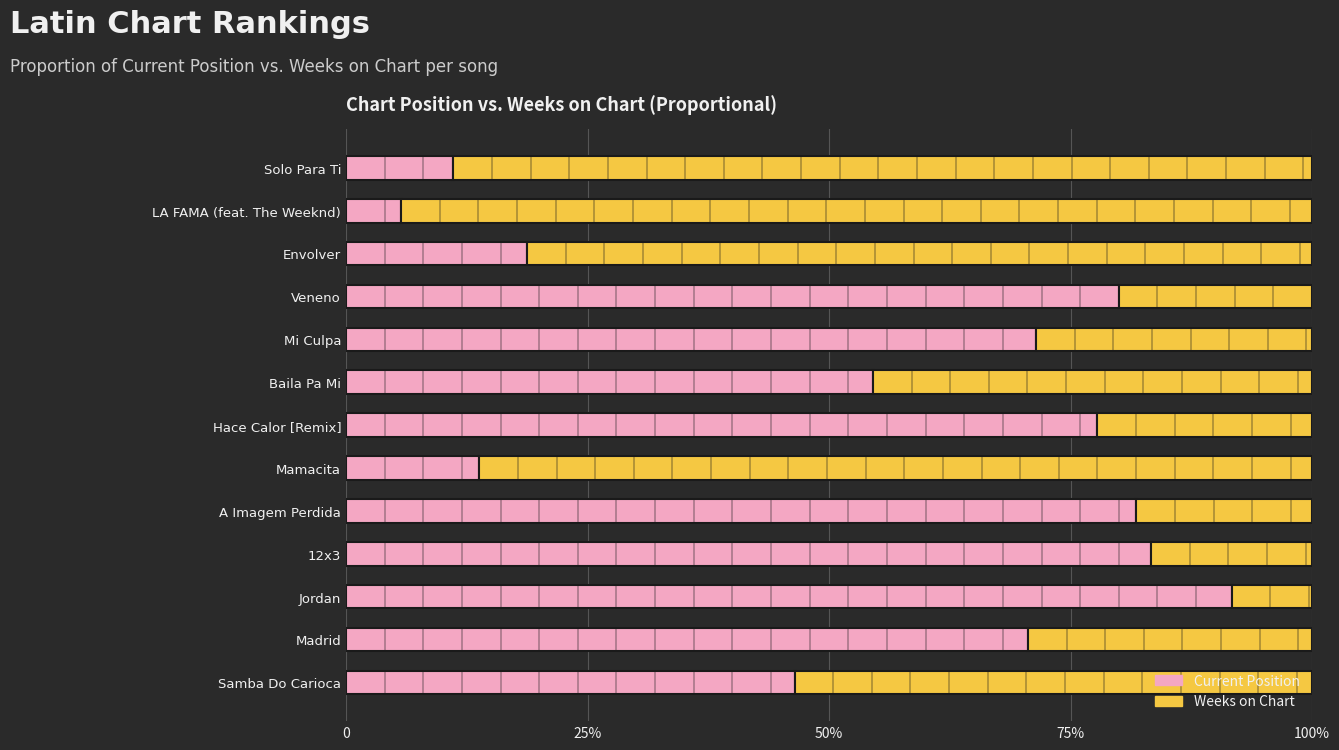

Rank the series by their maximum value, from highest to lowest.

Weeks on Chart, Current Position